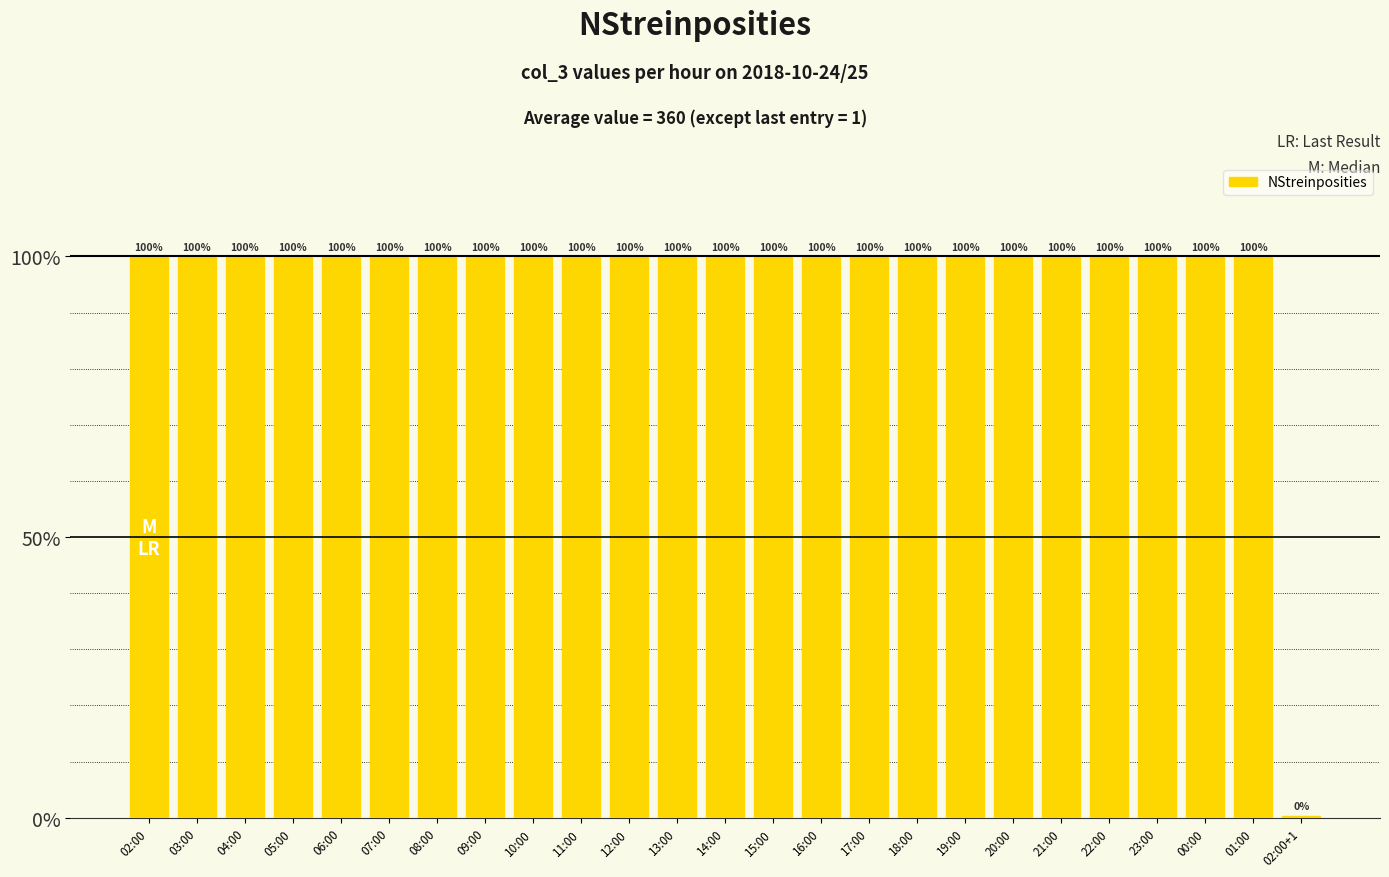

The value at 06:00 is 76. True or false?

False